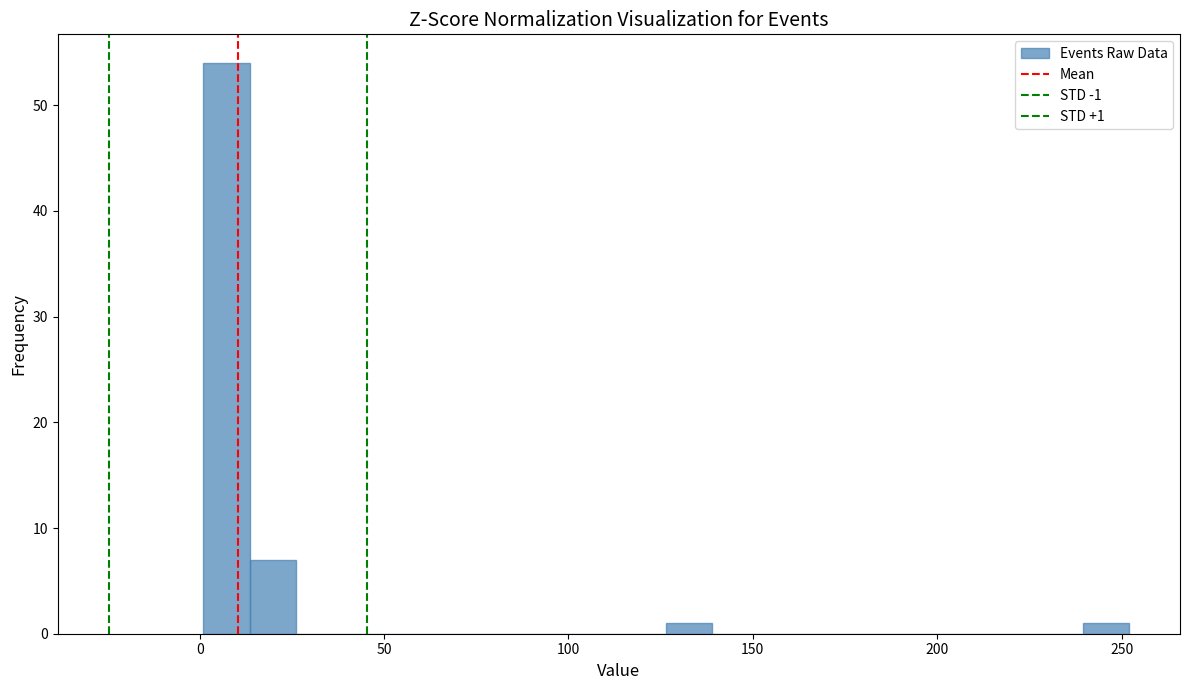

Around what value on the x-axis is the tallest bar? Give the approximate position of its centre, as read against the axis.

5